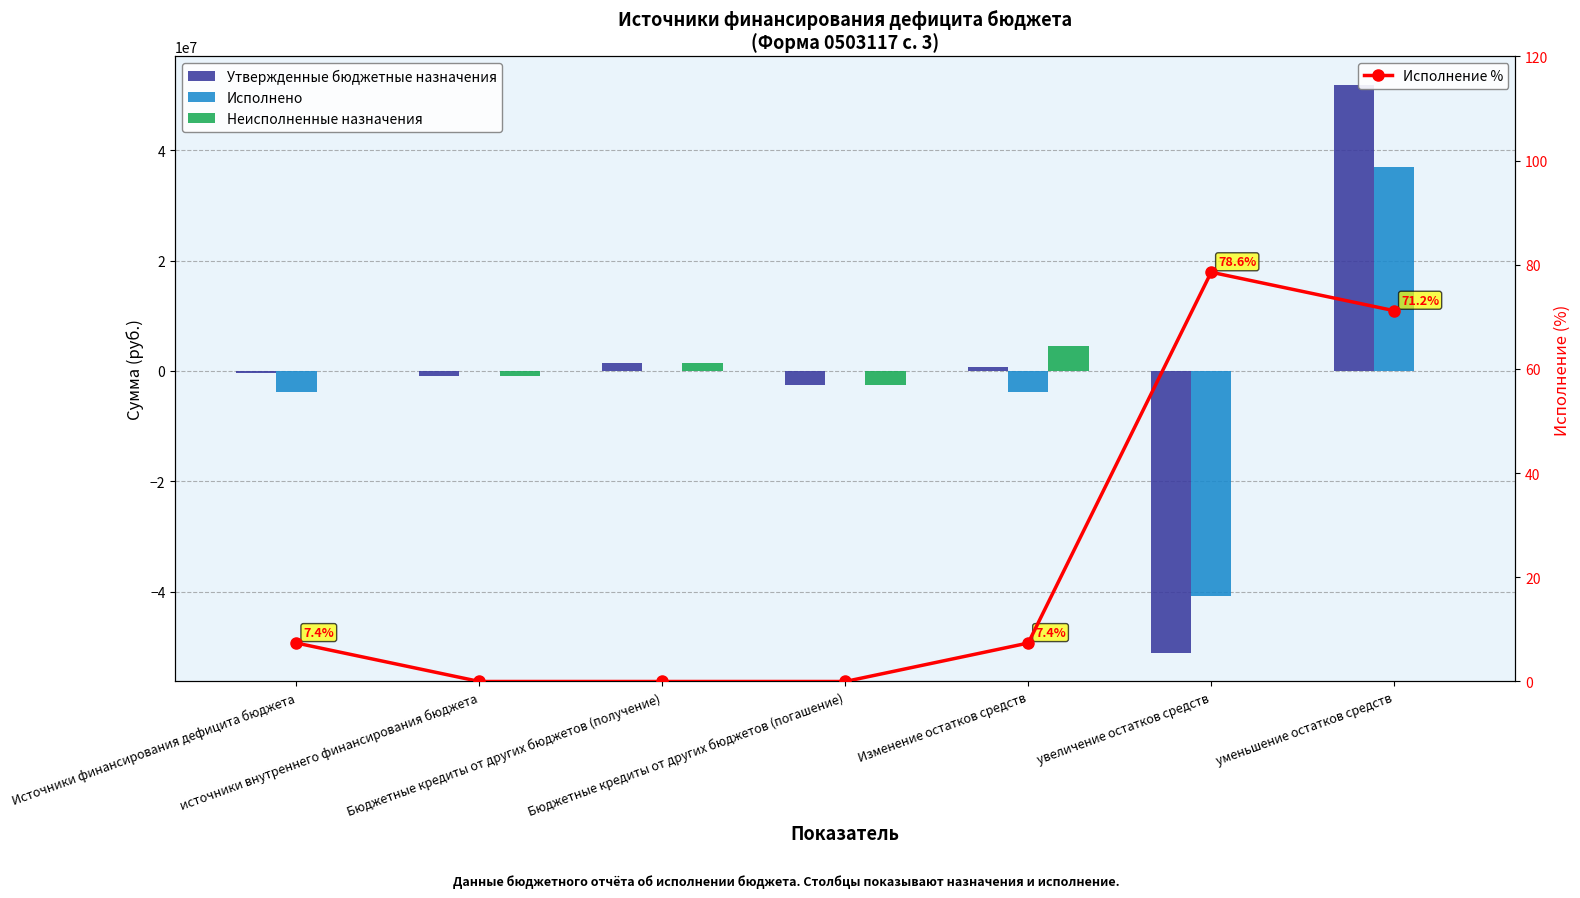

Rank the series at источники внутреннего финансирования бюджета from highest to lowest value.

Исполнено, Исполнение %, Утвержденные бюджетные назначения, Неисполненные назначения